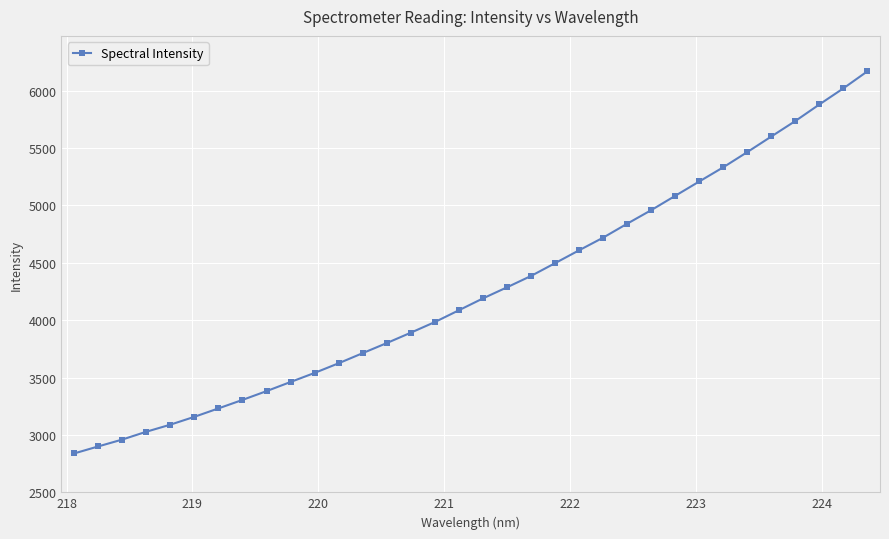

What is the value of the 18th point from the left?

4189.5